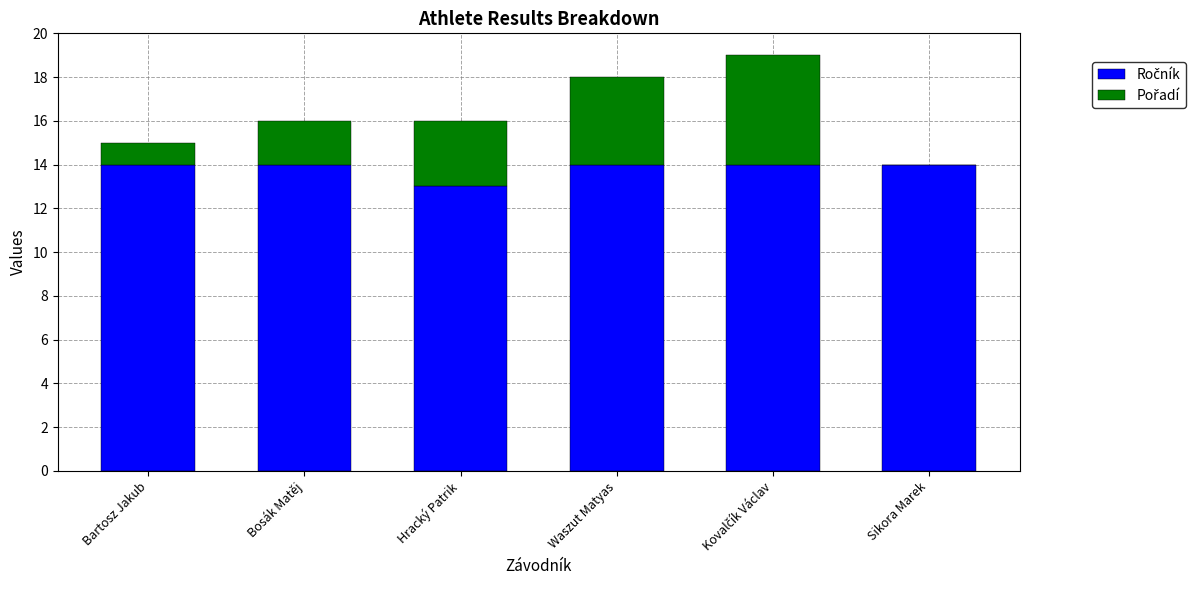

What is the total value across all series at Sikora Marek?

14